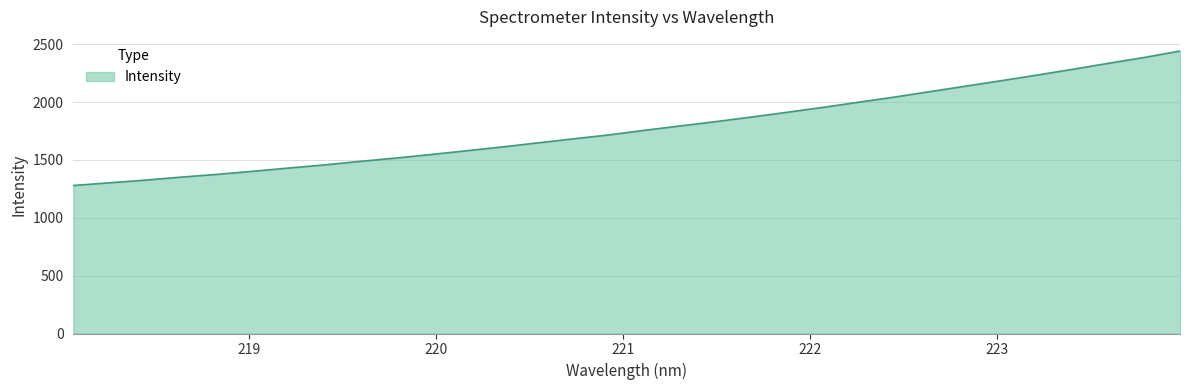

What is the difference between the maximum and minimum values?

1161.6